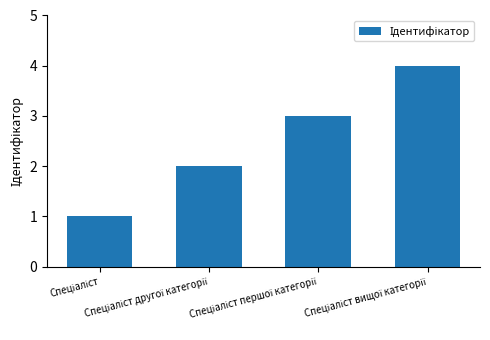

What is the maximum value shown in the chart?

4